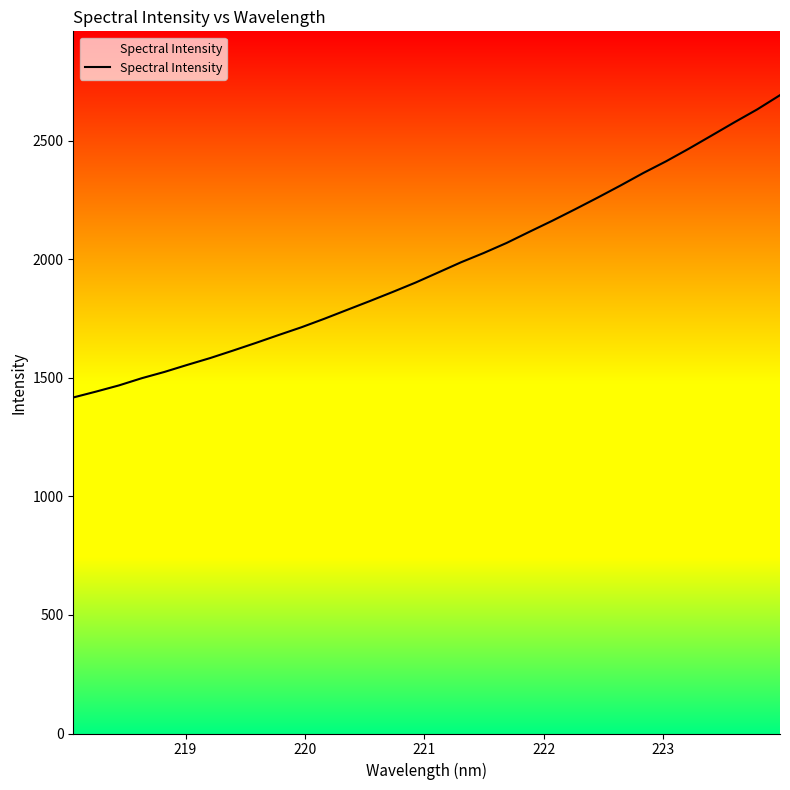

What is the difference between the maximum and minimum values?

1274.9